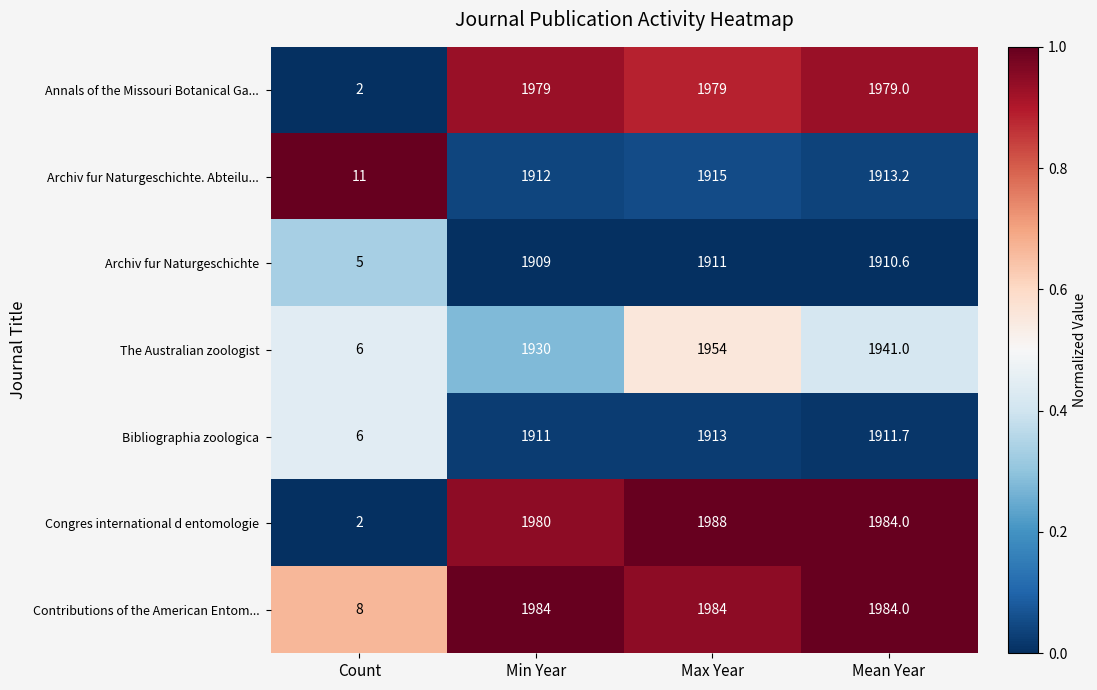

How many series are shown in this chart?

7